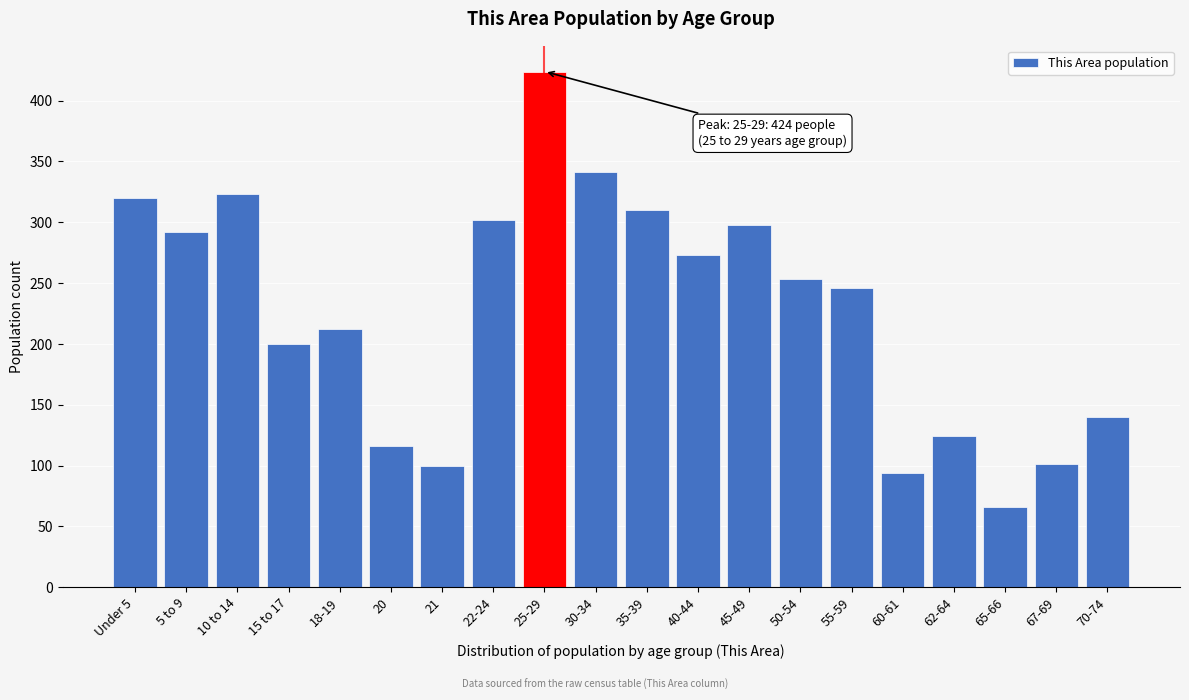

What position from the right is 40-44?

9